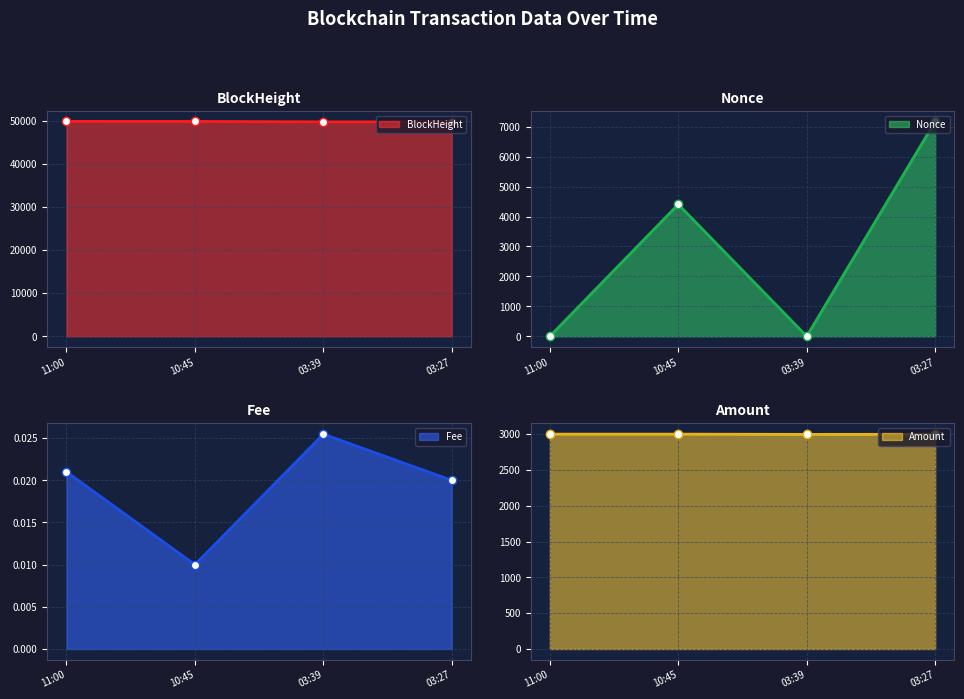

True or false: BlockHeight has a value of 49892 at 11:00.

True